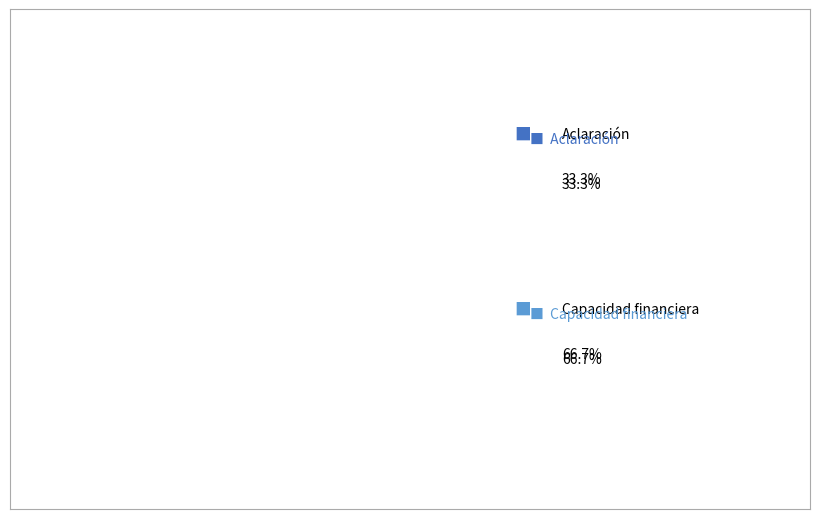

Count the number of slices in the pie.

2